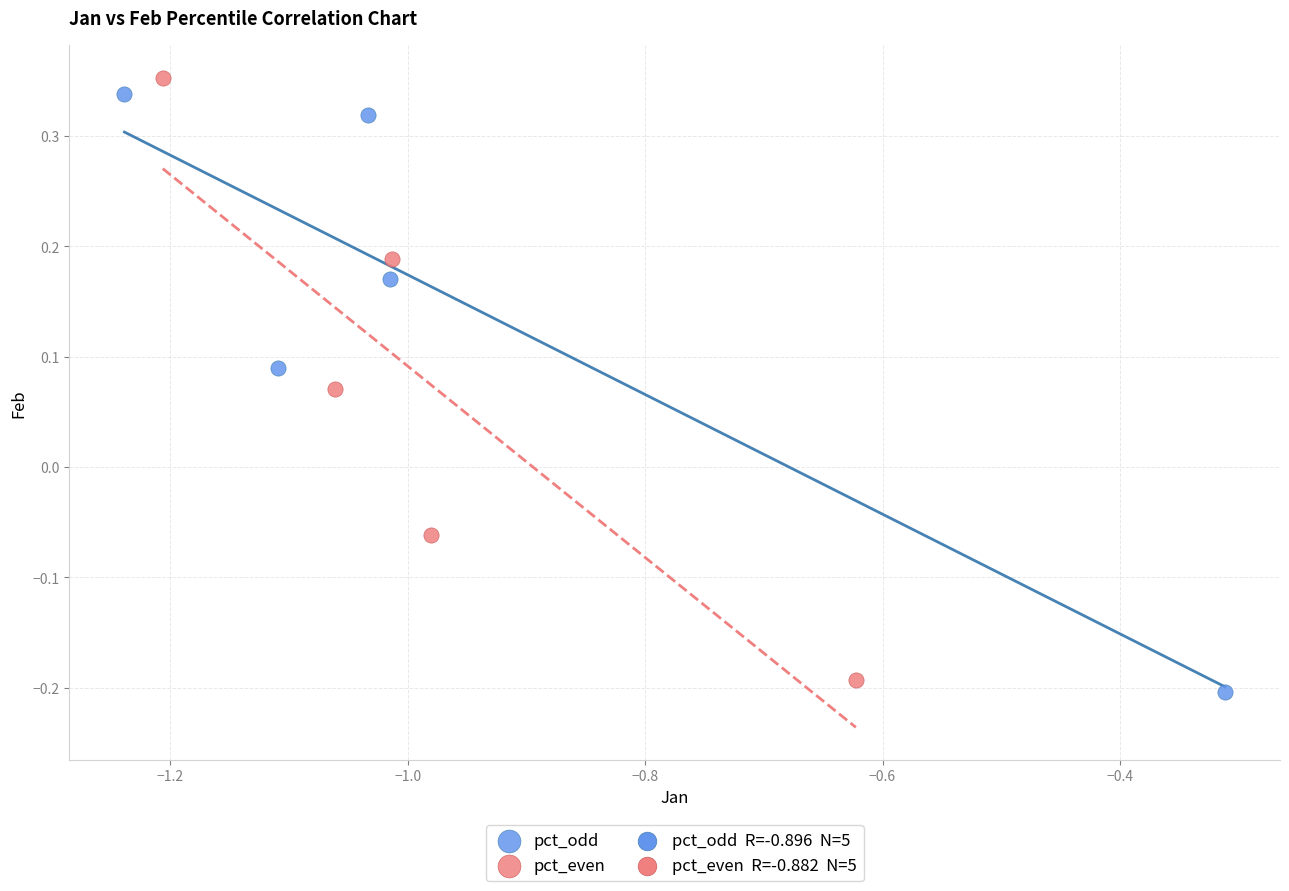

Which series reaches the maximum Y coordinate?

pct_even